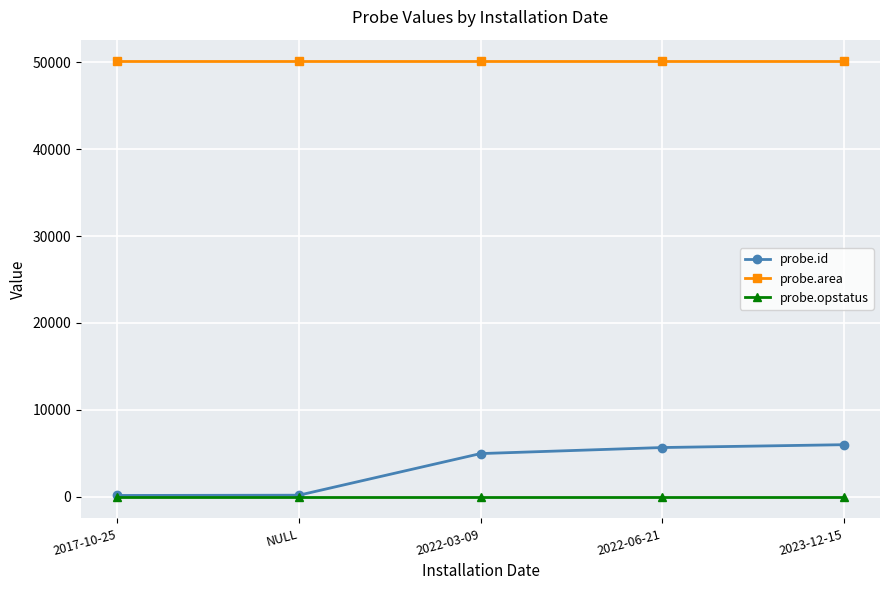

Which series has the largest range (max minus min)?

probe.id